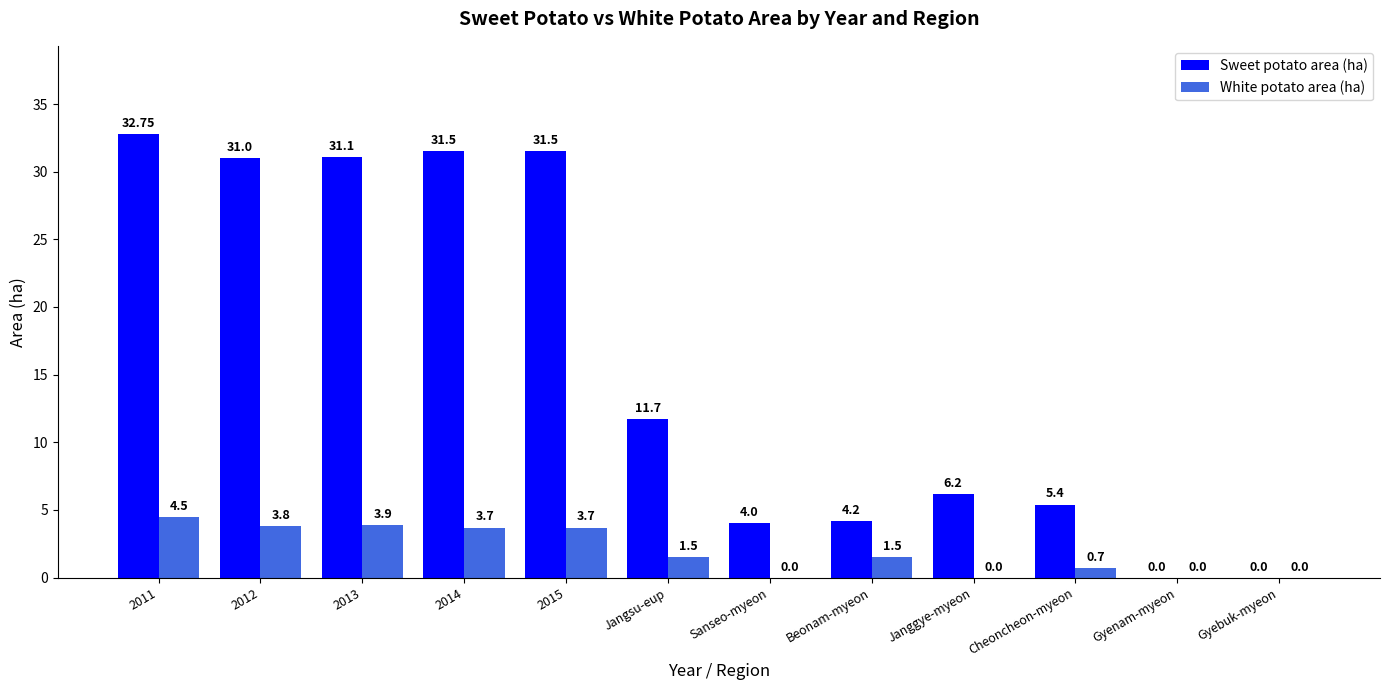

Which series has the largest total across all categories?

Sweet potato area (ha)